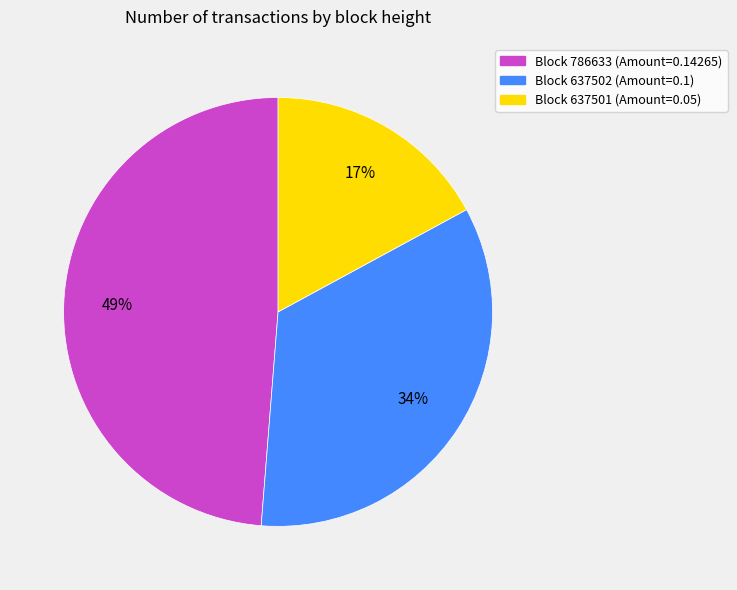

Is there a majority slice in this chart?

No